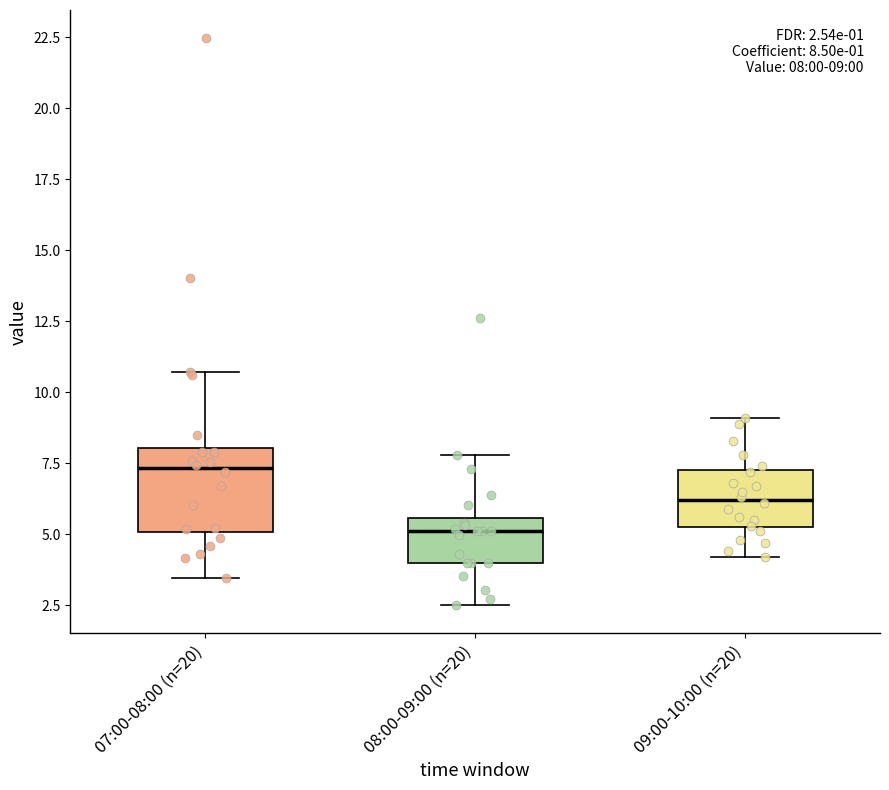

Which box is the tallest, from its lower edge to its upper edge?

07:00-08:00 (n=20)